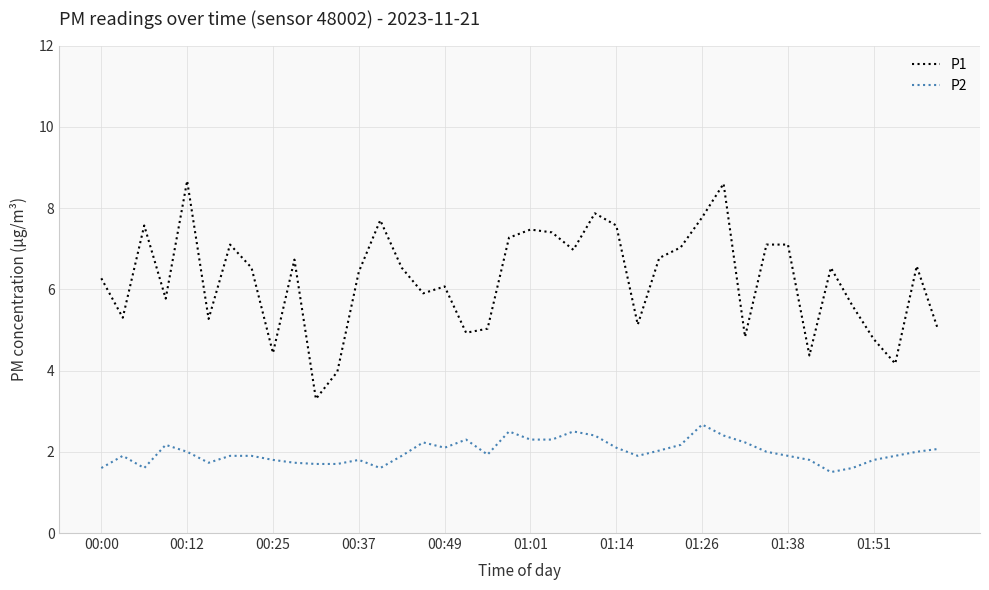

Rank the series by their maximum value, from highest to lowest.

P1, P2